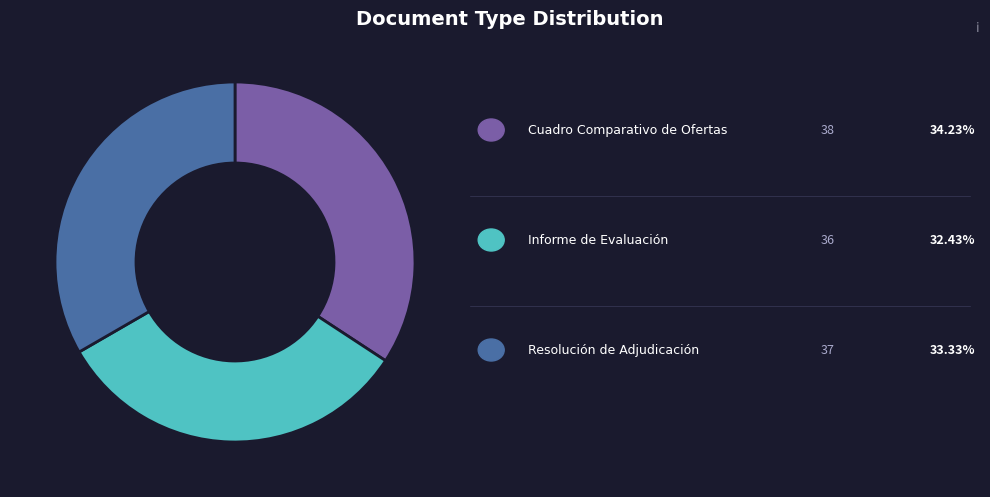

Is there a majority slice in this chart?

No